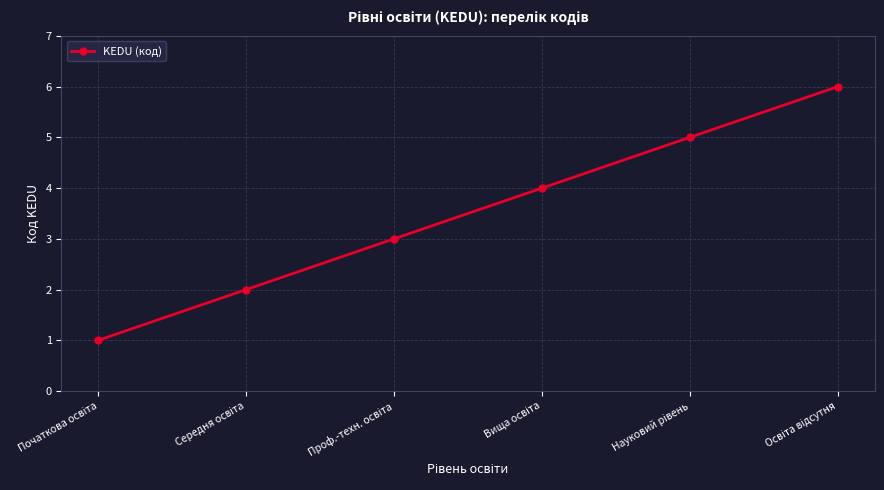

What is the difference between the maximum and minimum values?

5